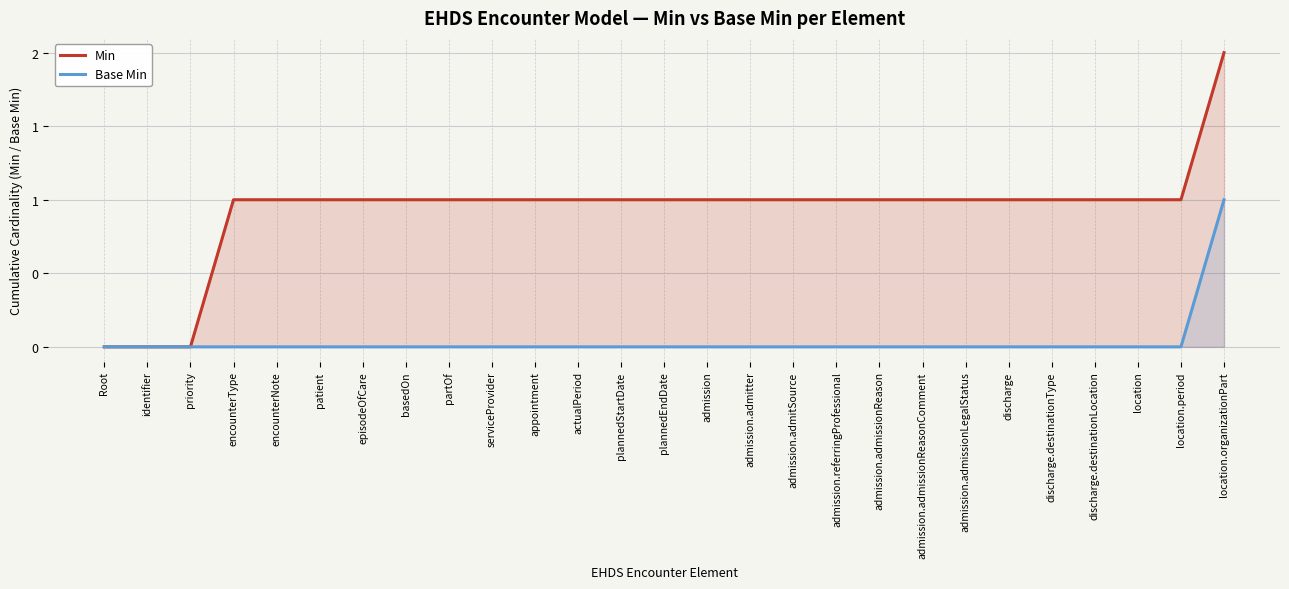

Reading left to right, extract all data points from this chart.

Min: Root=0	identifier=0	priority=0	encounterType=1	encounterNote=1	patient=1	episodeOfCare=1	basedOn=1	partOf=1	serviceProvider=1	appointment=1	actualPeriod=1	plannedStartDate=1	plannedEndDate=1	admission=1	admission.admitter=1	admission.admitSource=1	admission.referringProfessional=1	admission.admissionReason=1	admission.admissionReasonComment=1	admission.admissionLegalStatus=1	discharge=1	discharge.destinationType=1	discharge.destinationLocation=1	location=1	location.period=1	location.organizationPart=2
Base Min: Root=0	identifier=0	priority=0	encounterType=0	encounterNote=0	patient=0	episodeOfCare=0	basedOn=0	partOf=0	serviceProvider=0	appointment=0	actualPeriod=0	plannedStartDate=0	plannedEndDate=0	admission=0	admission.admitter=0	admission.admitSource=0	admission.referringProfessional=0	admission.admissionReason=0	admission.admissionReasonComment=0	admission.admissionLegalStatus=0	discharge=0	discharge.destinationType=0	discharge.destinationLocation=0	location=0	location.period=0	location.organizationPart=1